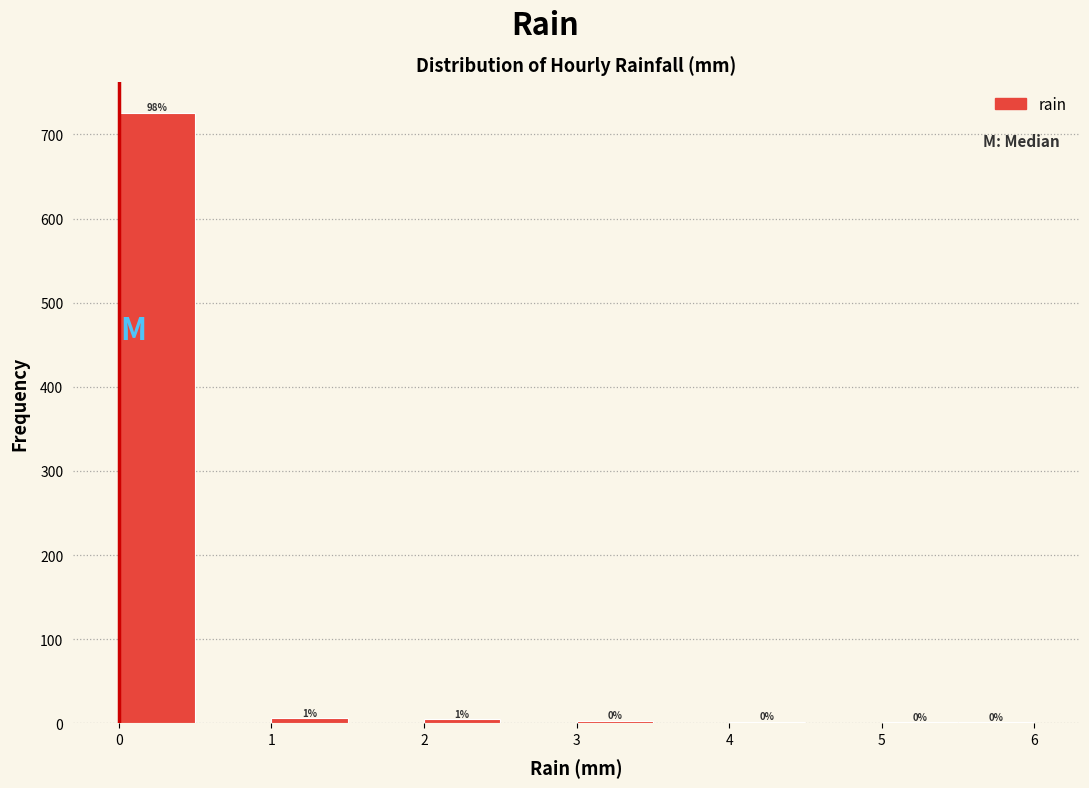

Over which range of the x-axis is the bar tallest?

0.0 to 0.5